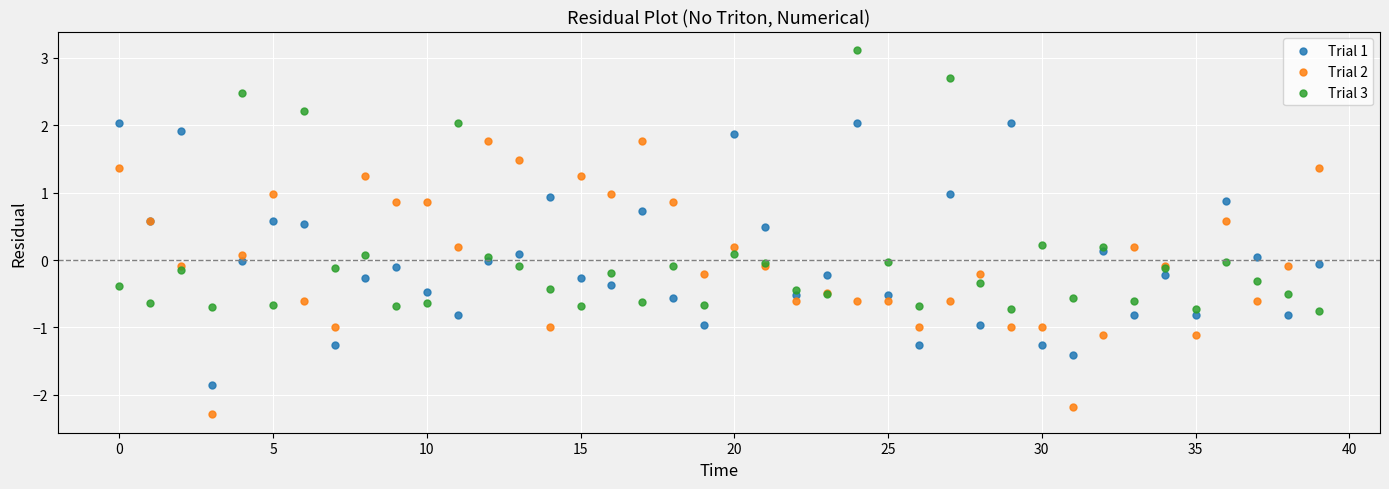

Which series contains the highest Y value?

Trial 3